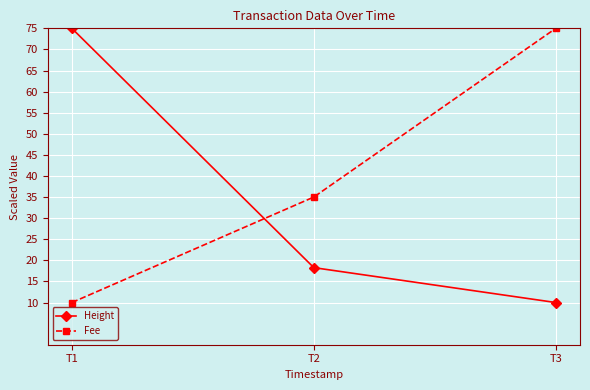

What are all the series names shown in the legend?

Height, Fee